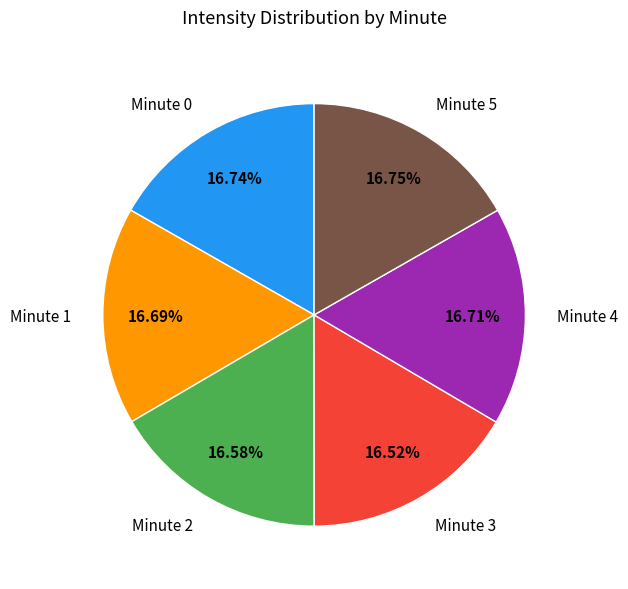

What percentage do Minute 1 and Minute 3 together represent?

33.2%